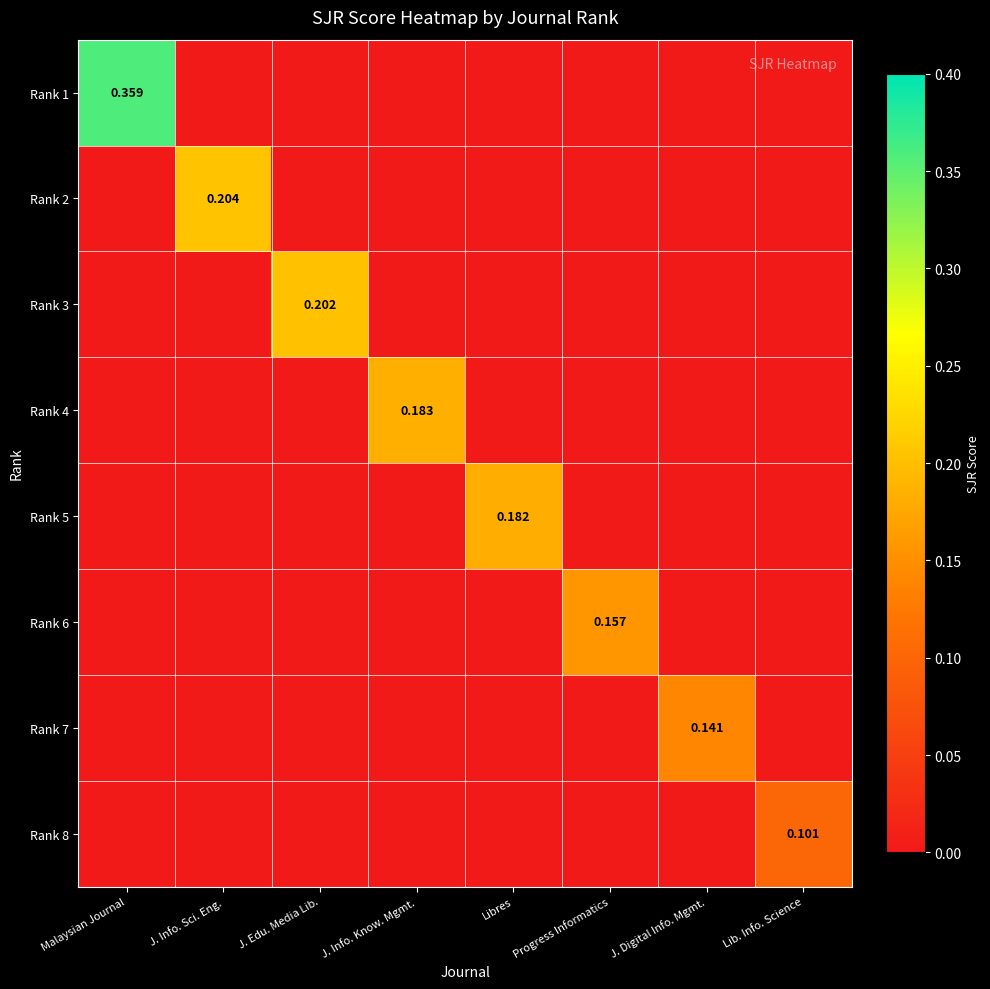

At Malaysian Journal, list the series in order from largest to smallest.

Rank 1, Rank 2, Rank 3, Rank 4, Rank 5, Rank 6, Rank 7, Rank 8